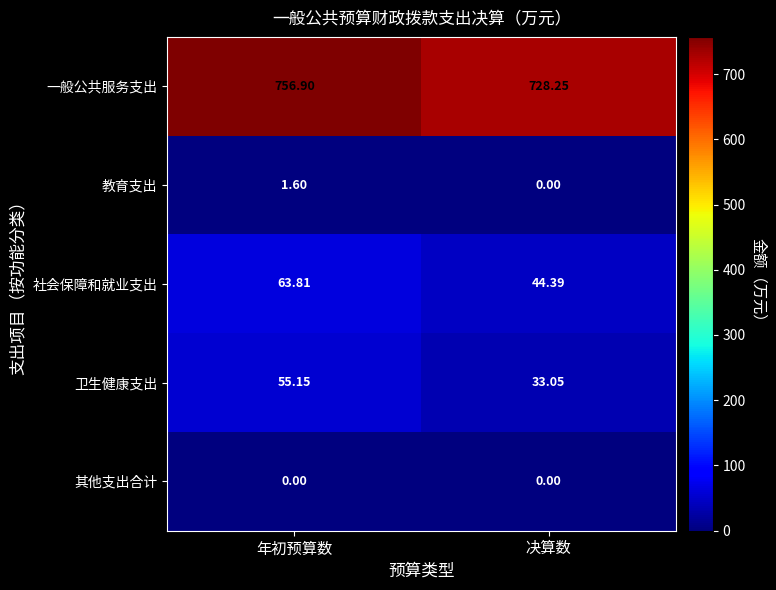

Which series has the largest total across all categories?

一般公共服务支出